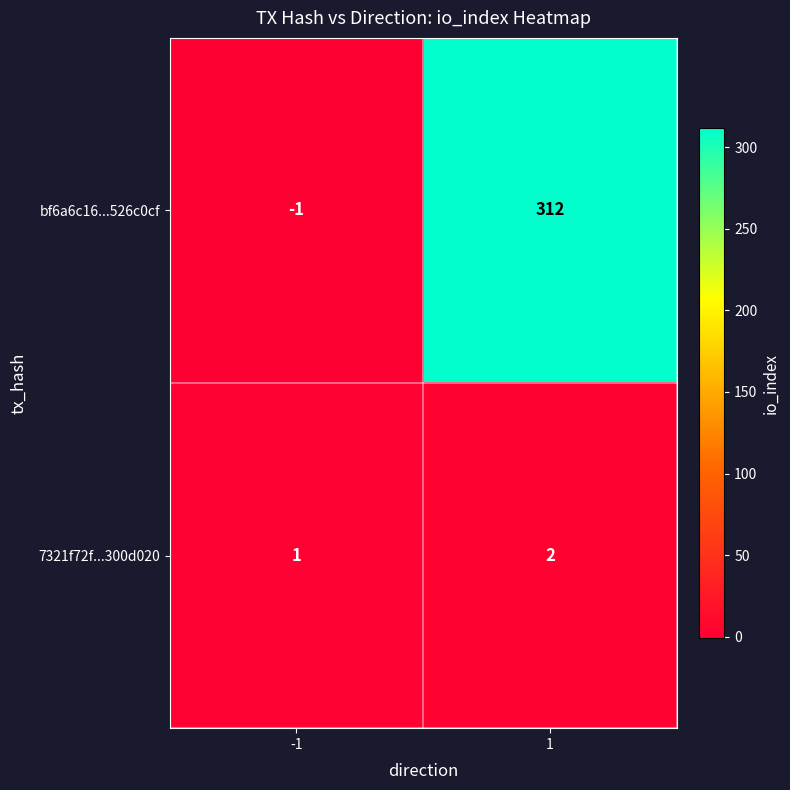

What is the sum of the bf6a6c16...526c0cf values at -1 and 1?

311